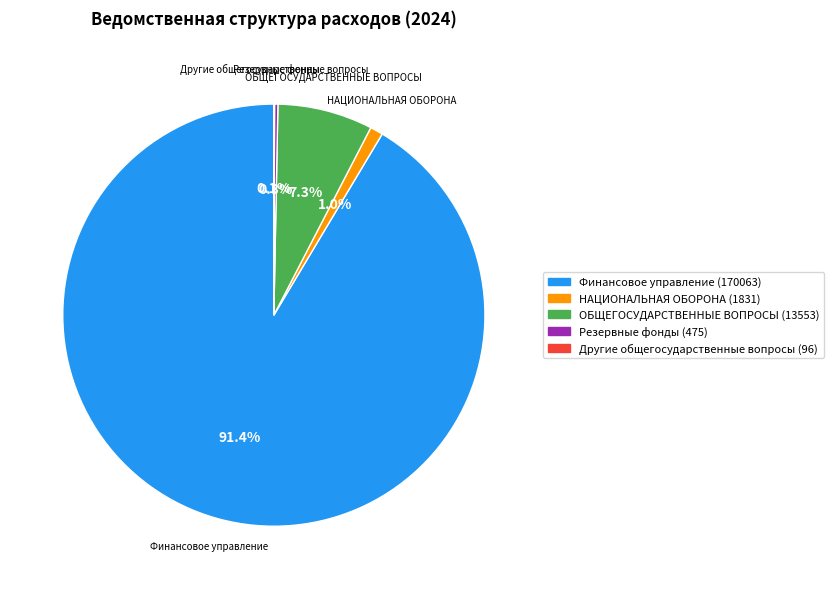

To the nearest percent, what is the combined percentage of Финансовое управление and ОБЩЕГОСУДАРСТВЕННЫЕ ВОПРОСЫ?

99%